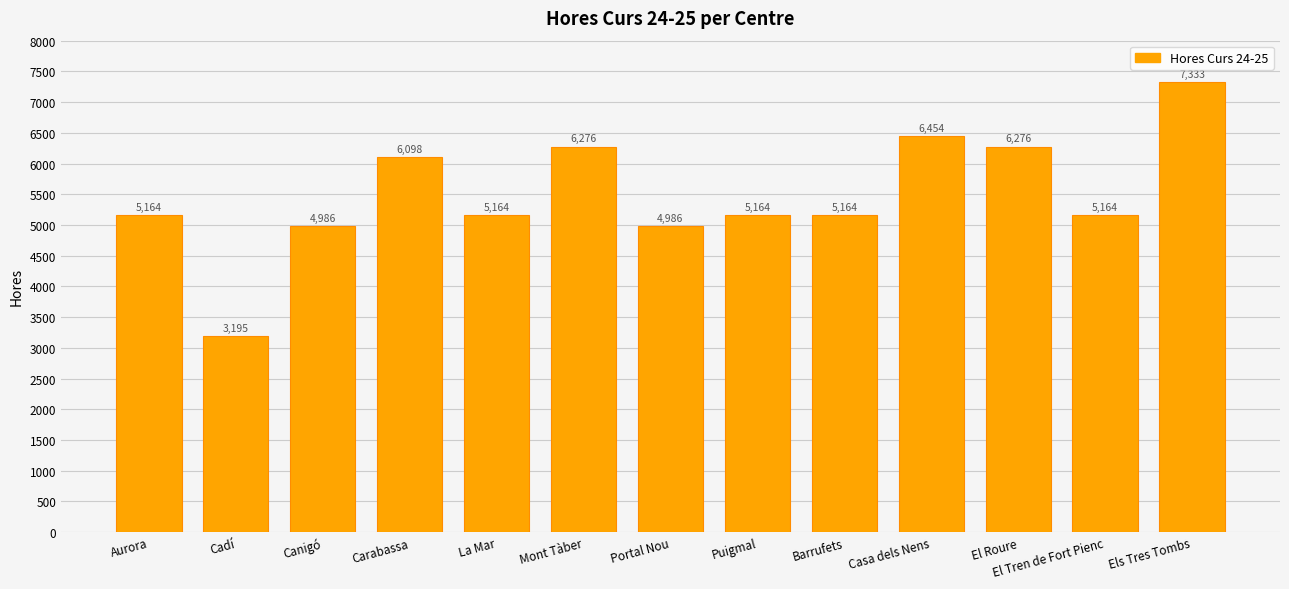

The chart shows a value of 5164 at Aurora. True or false?

True